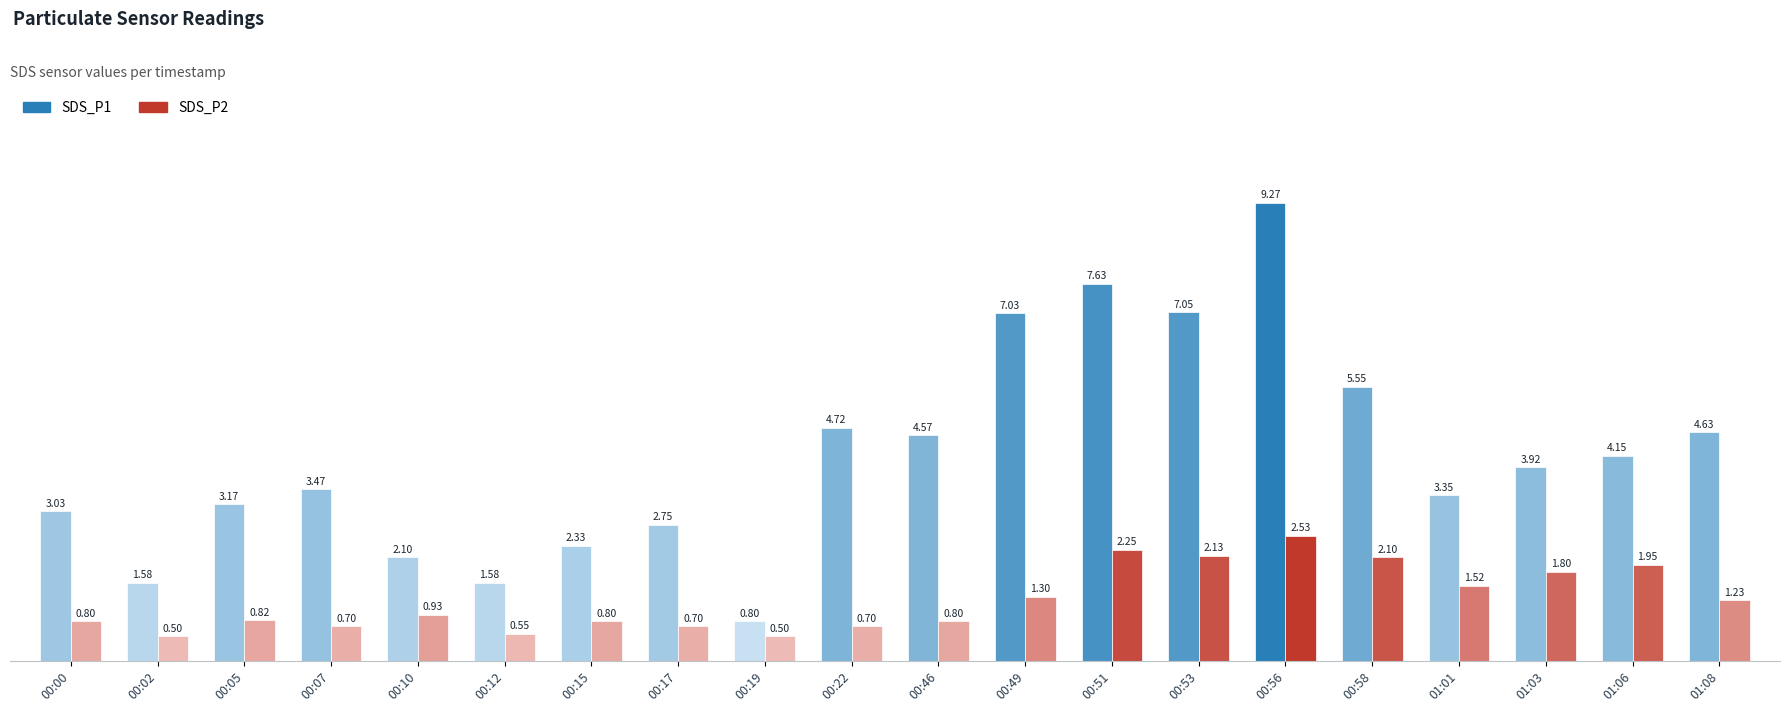

Between 00:12 and 00:19, which series saw the biggest shift?

SDS_P1